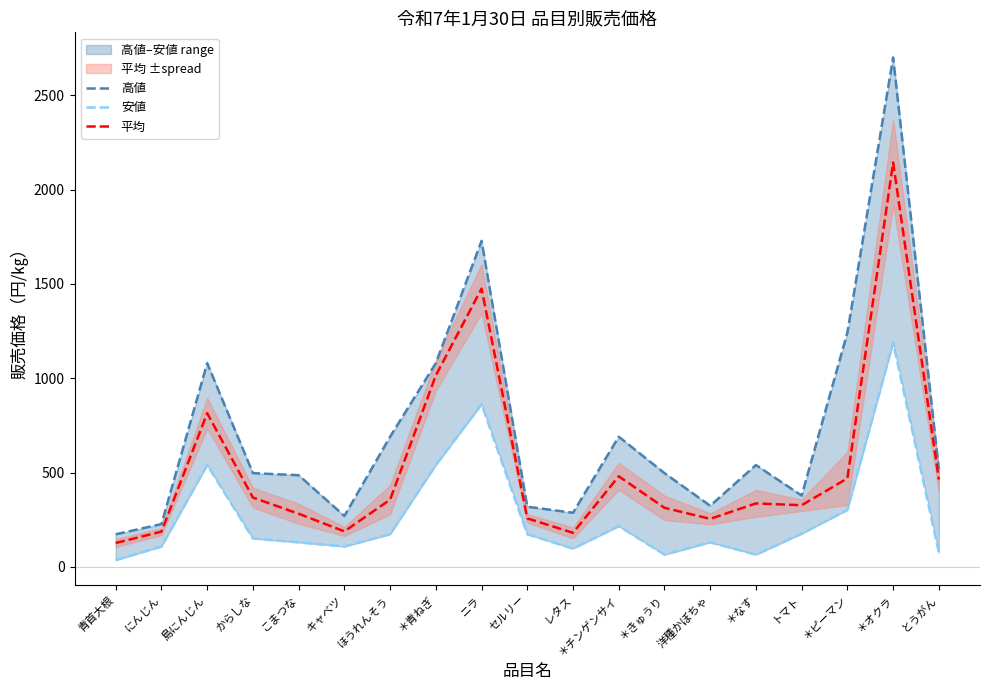

Read the 平均 value at レタス.

180.5